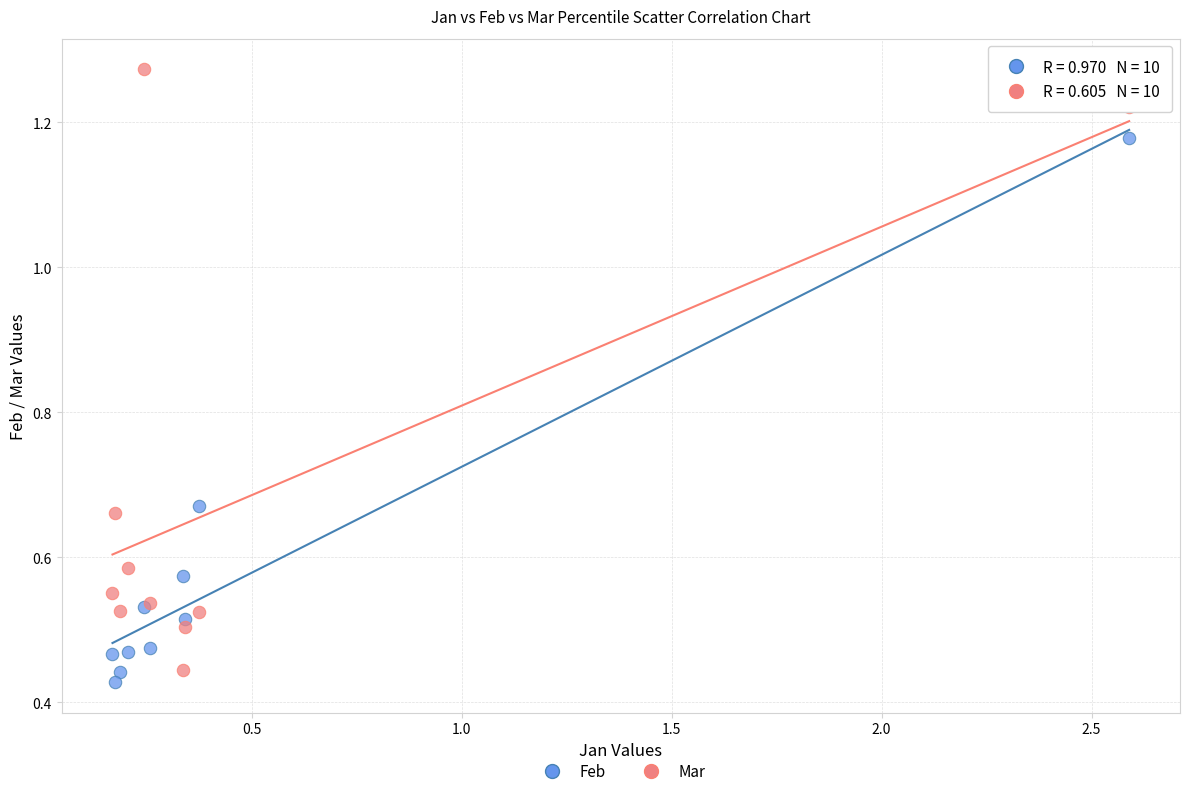

Which series contains the lowest Y value?

Feb